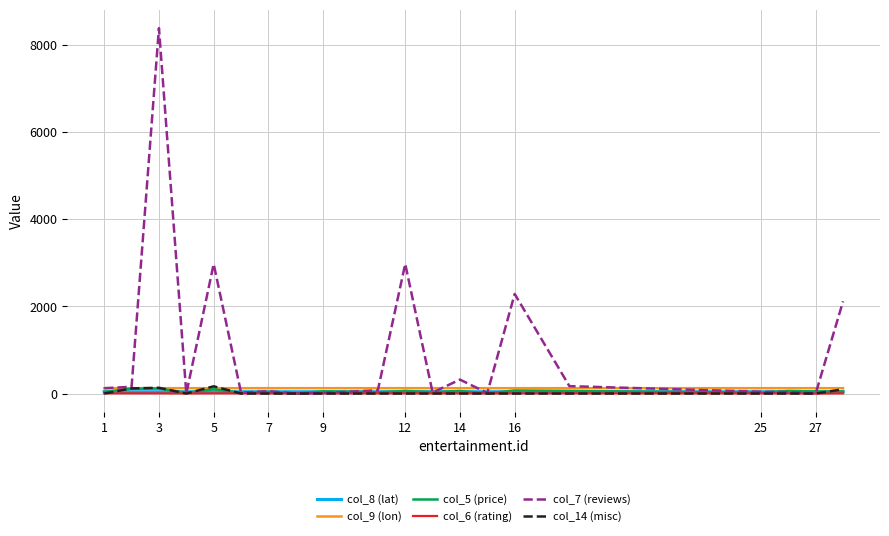

Which series has the largest range (max minus min)?

col_7 (reviews)